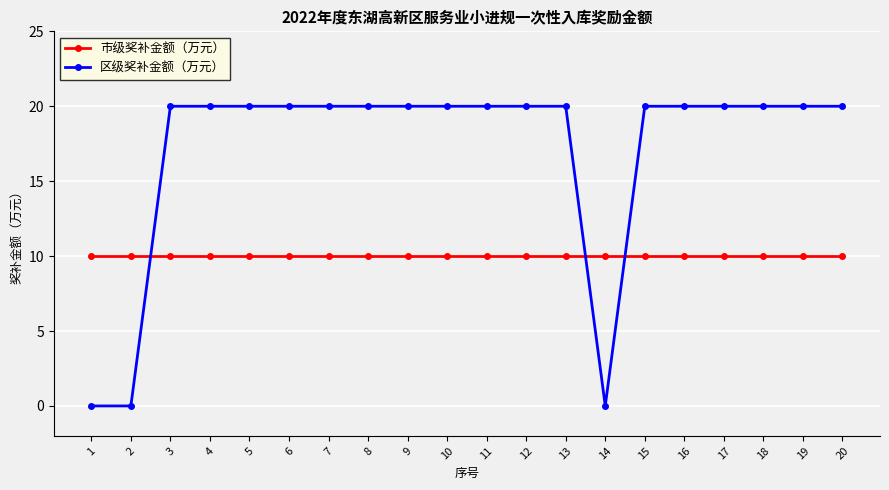

Which series has the widest spread of values?

区级奖补金额（万元）